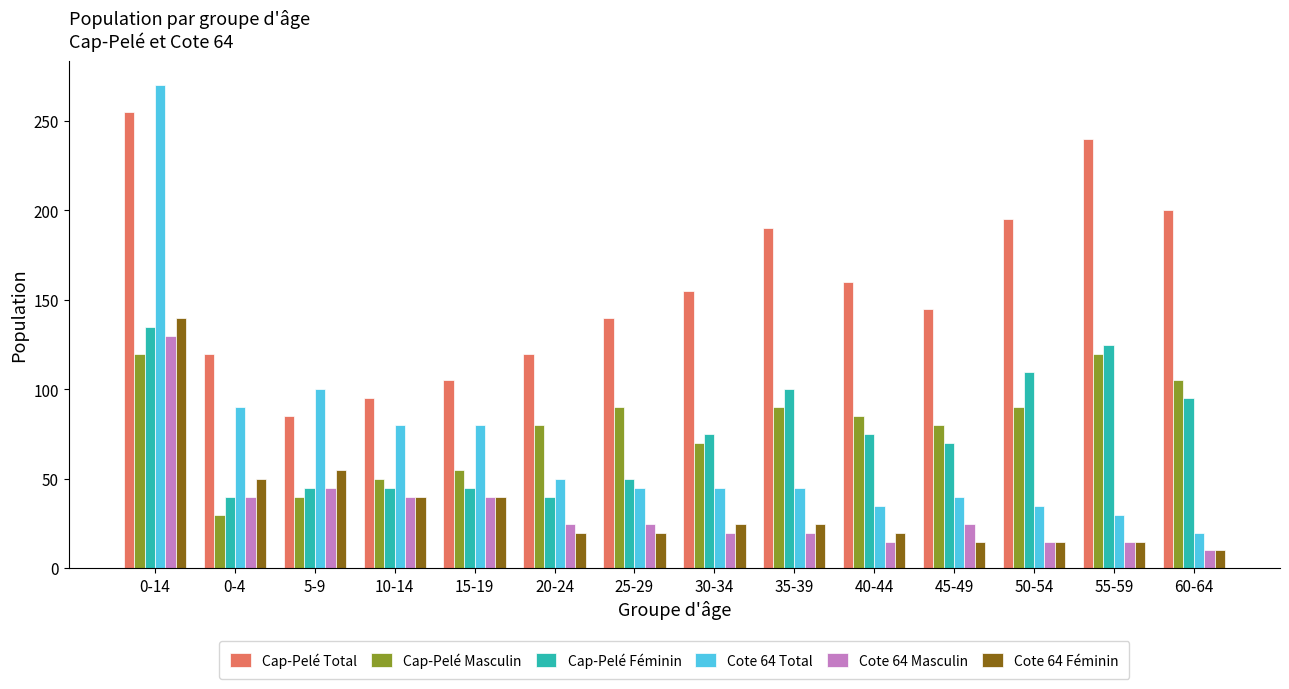

The value of Cote 64 Masculin at 25-29 is 12. True or false?

False